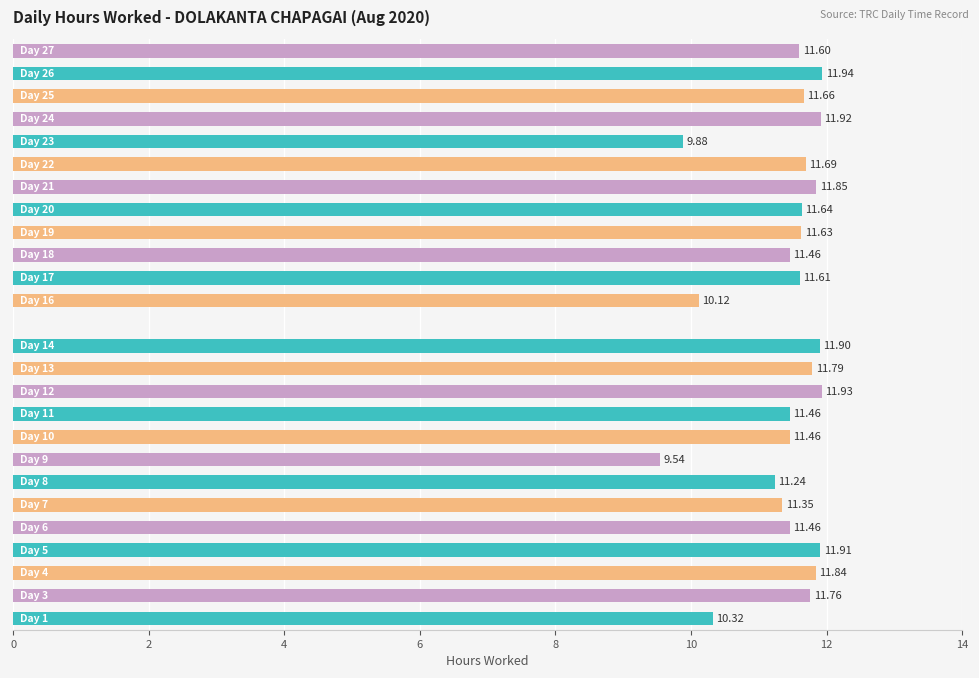

What is the sum of all values?

285.0